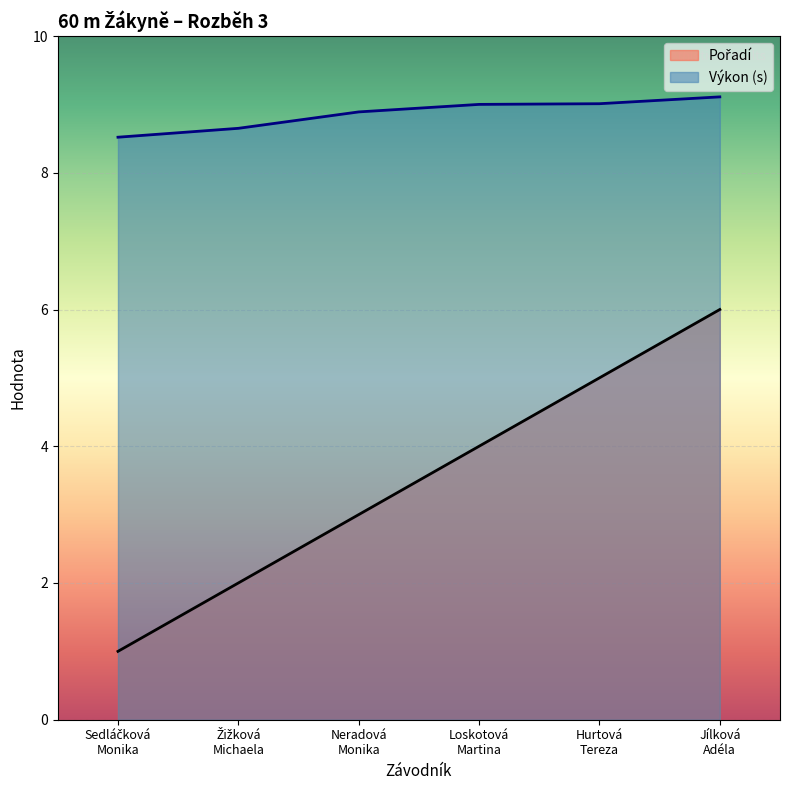

Reading left to right, list all the values displayed in this chart.

Pořadí: 1.0	2.0	3.0	4.0	5.0	6.0
Výkon: 8.5	8.7	8.9	9.0	9.0	9.1